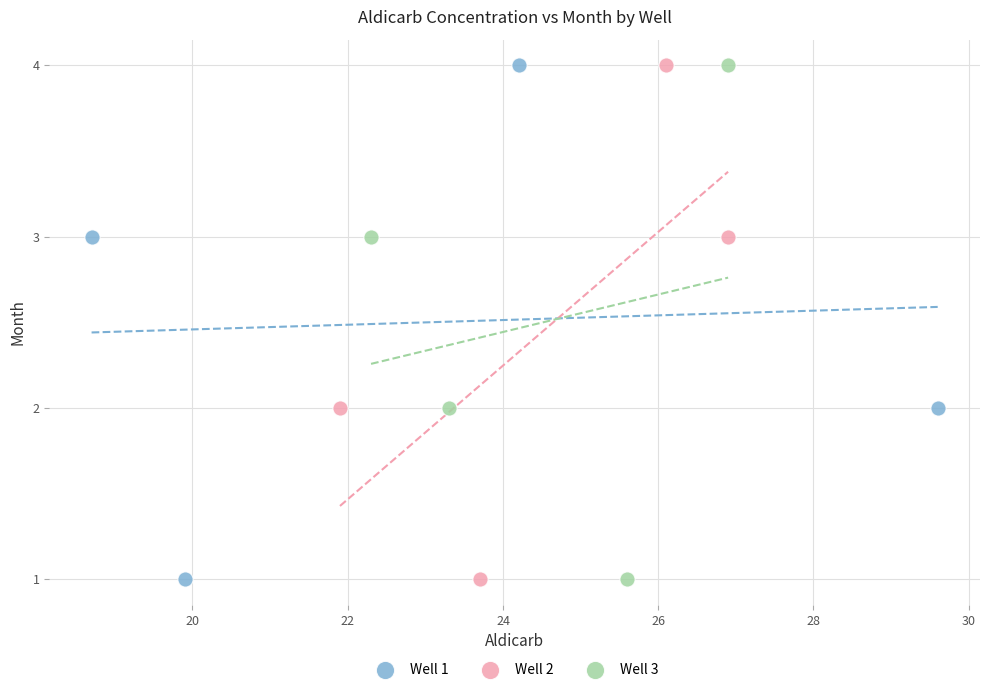

What are all the series names shown in the legend?

Well 1, Well 2, Well 3